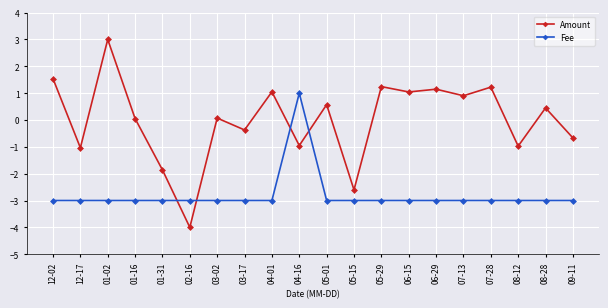

Reading left to right, list all the values displayed in this chart.

Amount: 12-02=1.5	12-17=-1.0	01-02=3.0	01-16=0.1	01-31=-1.9	02-16=-4.0	03-02=0.1	03-17=-0.4	04-01=1.0	04-16=-1.0	05-01=0.6	05-15=-2.6	05-29=1.2	06-15=1.0	06-29=1.1	07-13=0.9	07-28=1.2	08-12=-1.0	08-28=0.4	09-11=-0.7
Fee: 12-02=-3.0	12-17=-3.0	01-02=-3.0	01-16=-3.0	01-31=-3.0	02-16=-3.0	03-02=-3.0	03-17=-3.0	04-01=-3.0	04-16=1.0	05-01=-3.0	05-15=-3.0	05-29=-3.0	06-15=-3.0	06-29=-3.0	07-13=-3.0	07-28=-3.0	08-12=-3.0	08-28=-3.0	09-11=-3.0